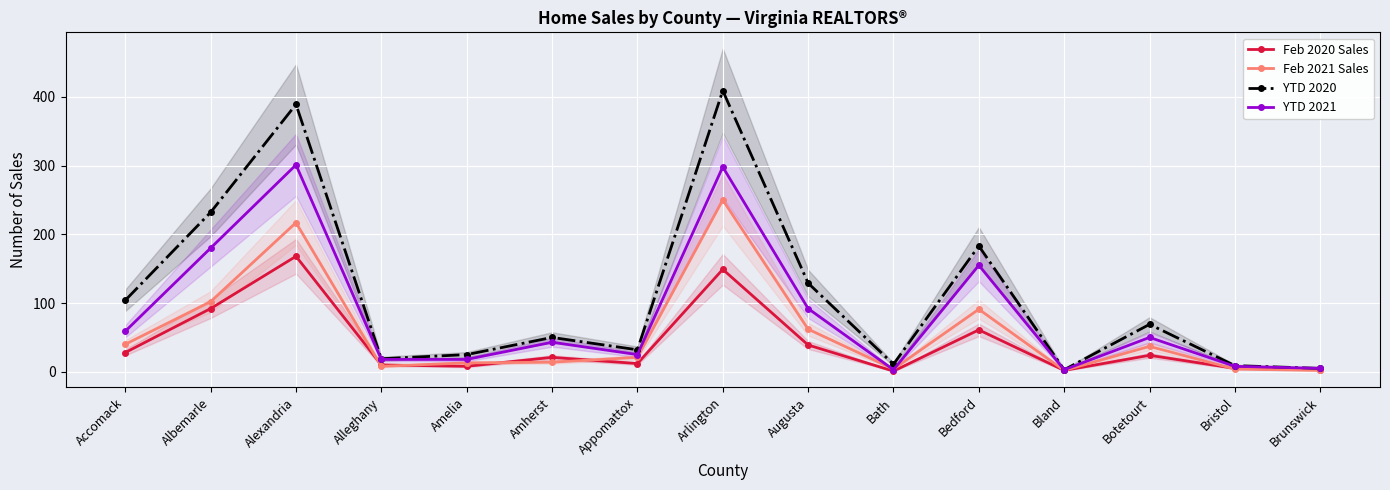

Between Appomattox and Amherst, which is larger?

Amherst